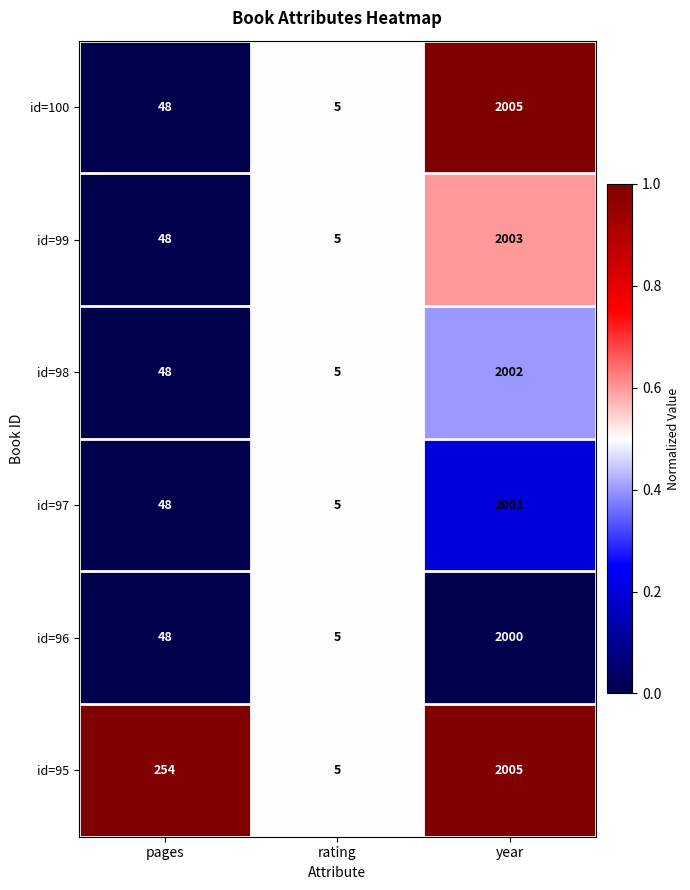

What is the minimum value for id=99?

5